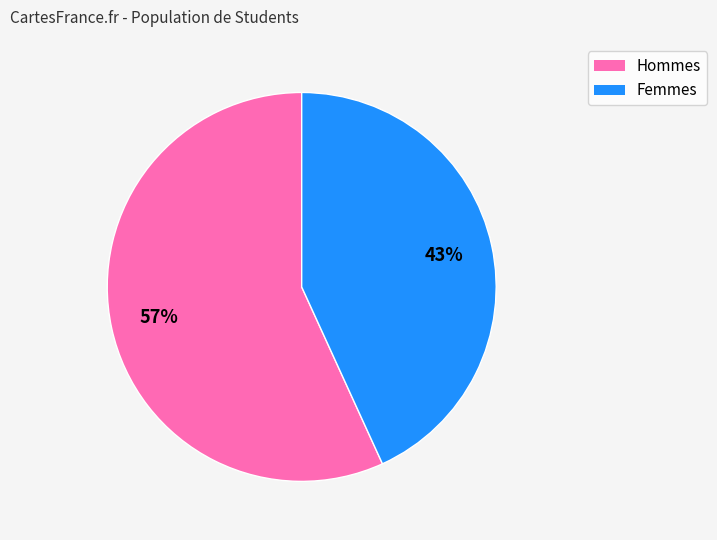

Does any single category account for the majority?

Yes